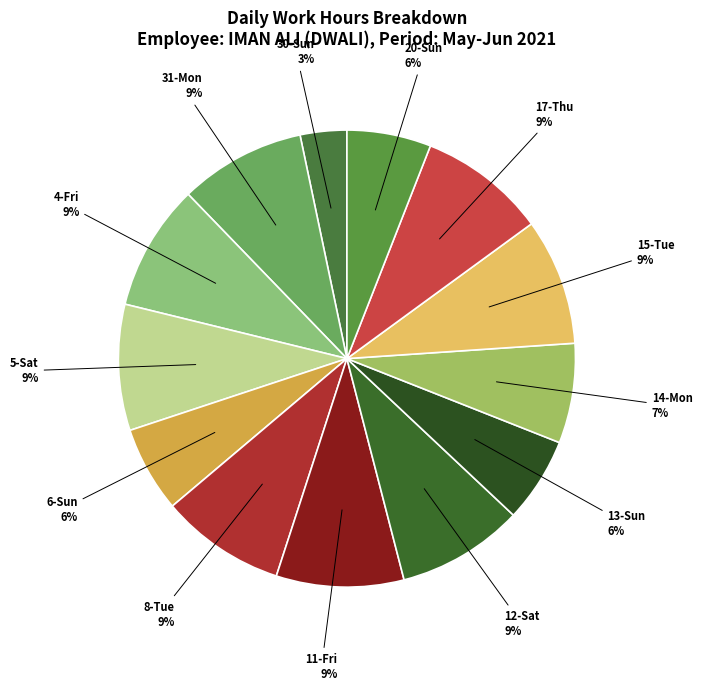

To the nearest percent, what is the average slice percentage?

8%